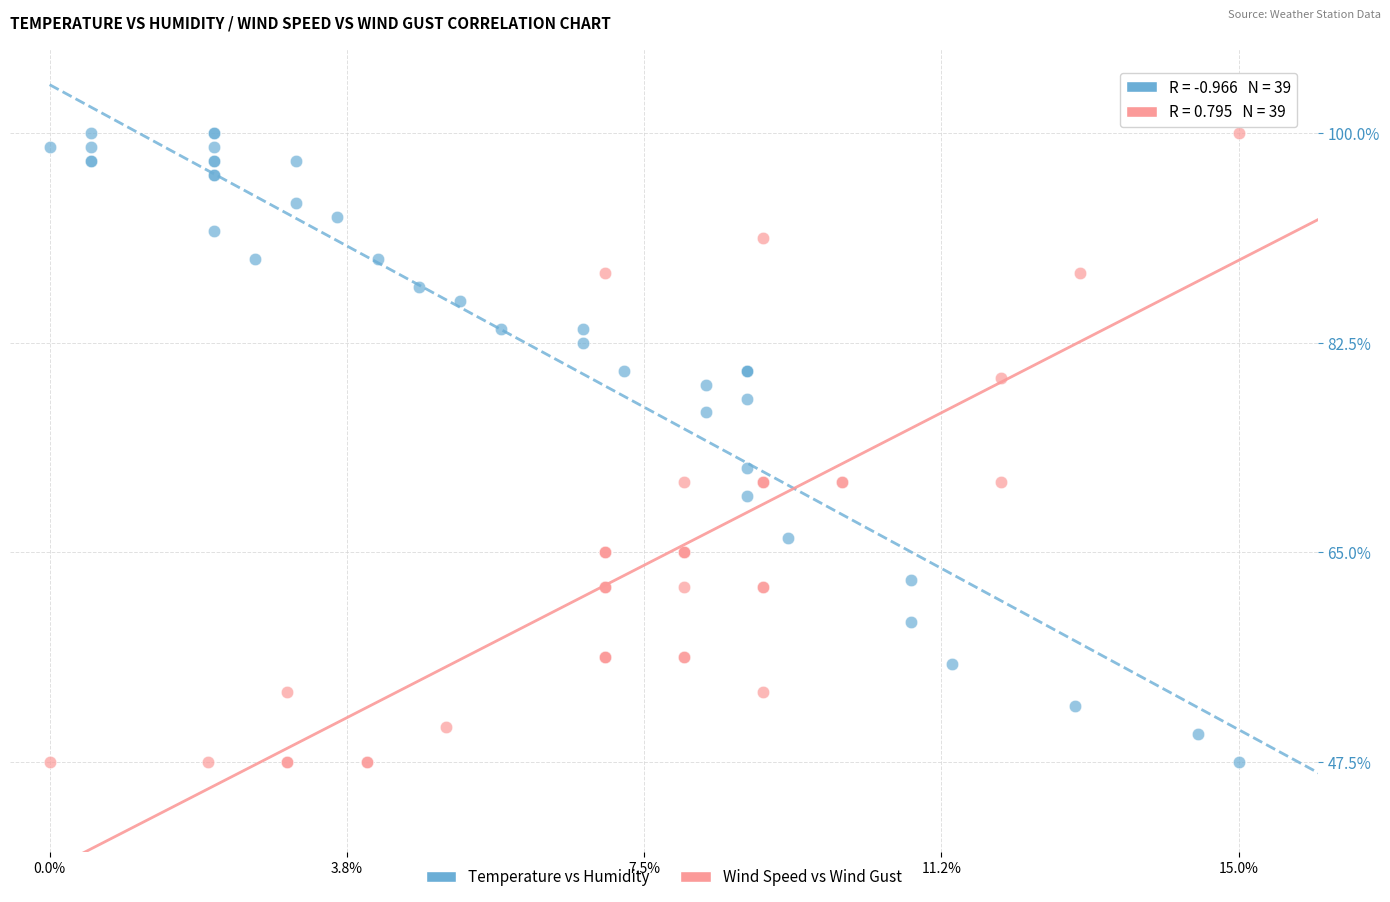

What are all the series names shown in the legend?

Temperature vs Humidity, Wind Speed vs Wind Gust